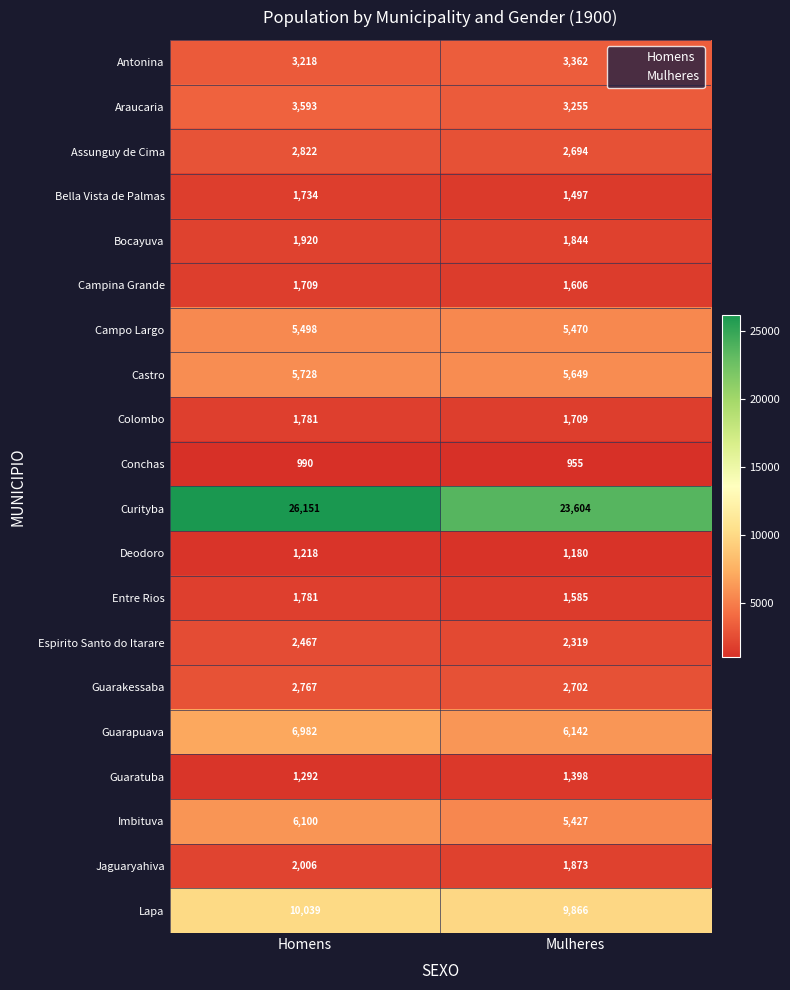

What is the total value across all series at Homens?

89796